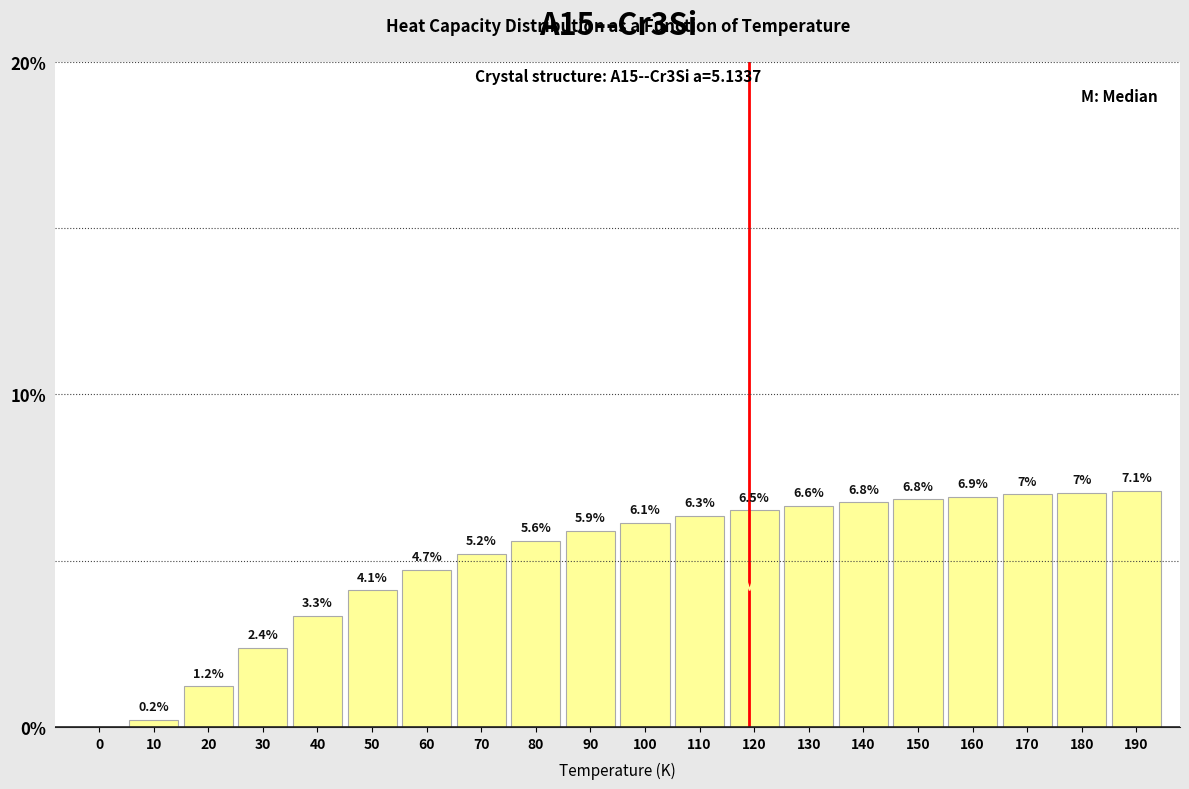

Reading right to left, extract all data points from this chart.

190=7.1	180=7.0	170=7.0	160=6.9	150=6.8	140=6.8	130=6.6	120=6.5	110=6.3	100=6.1	90=5.9	80=5.6	70=5.2	60=4.7	50=4.1	40=3.3	30=2.4	20=1.2	10=0.2	0=0.0